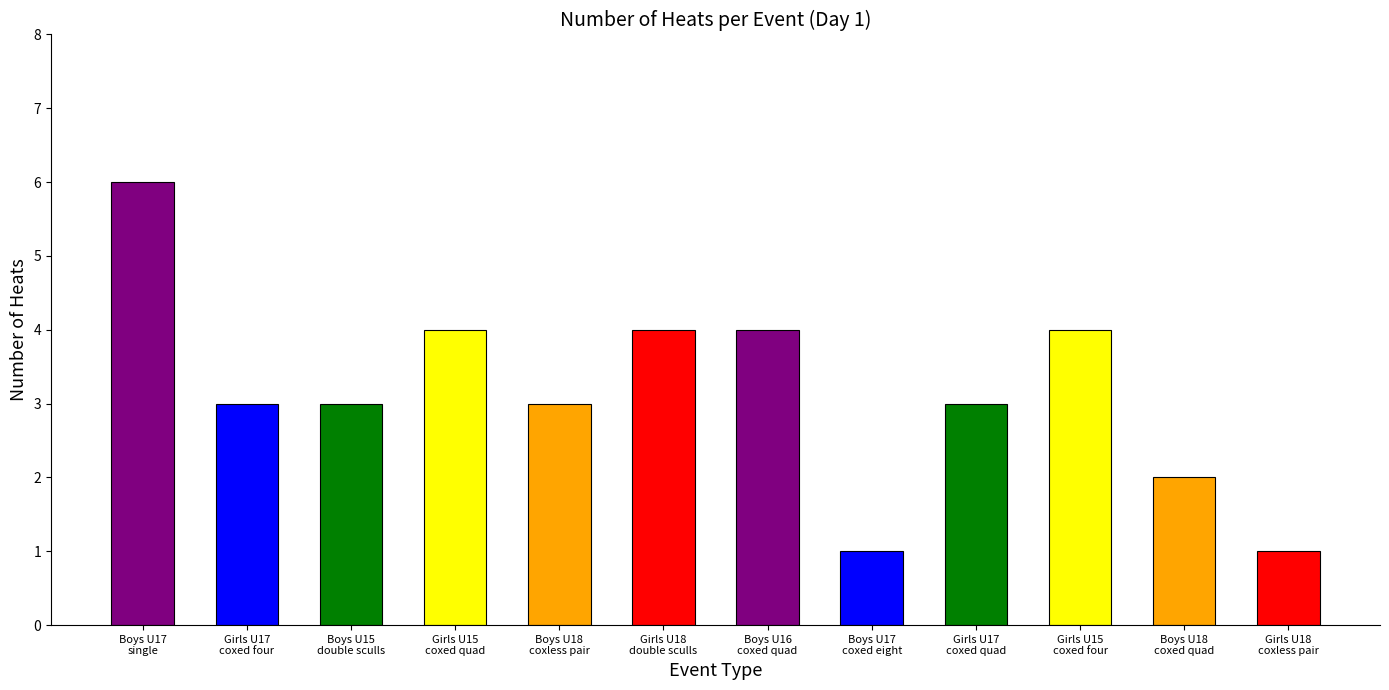

What is the difference between the maximum and minimum values?

5